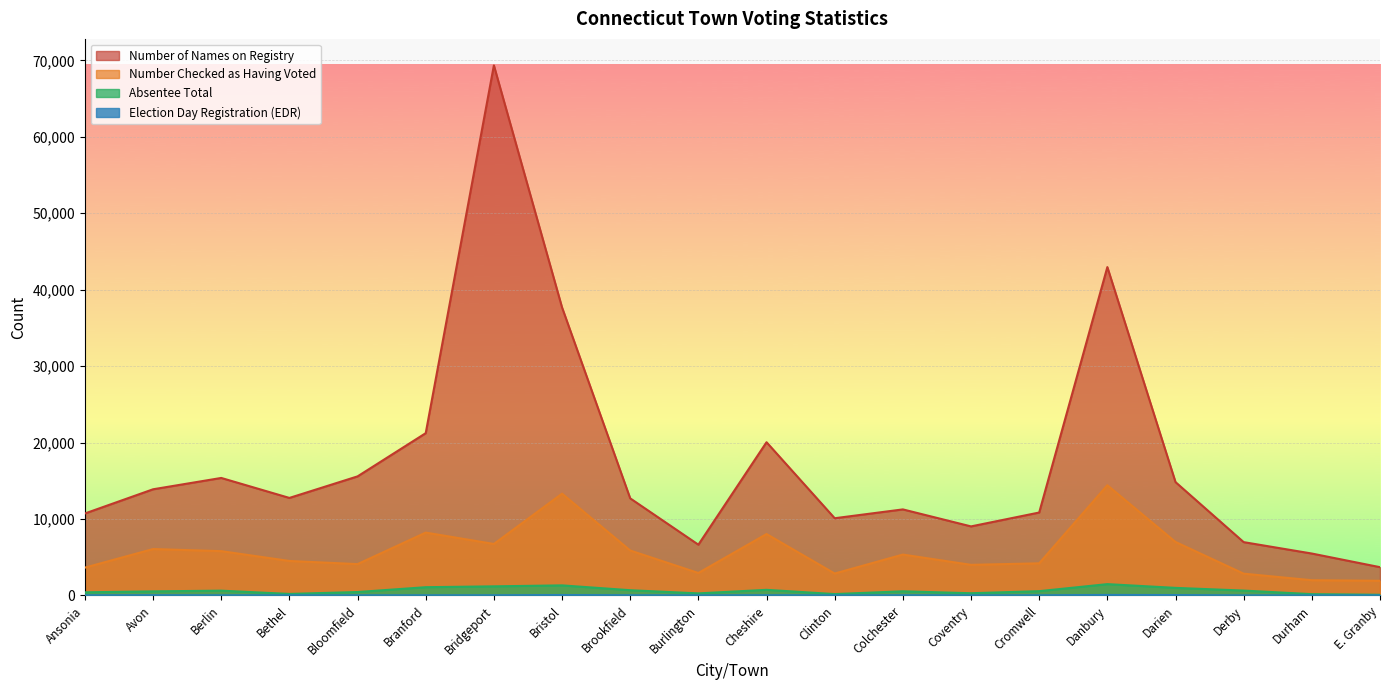

What value does the Absentee Total series have at Derby, to the nearest 50?

650